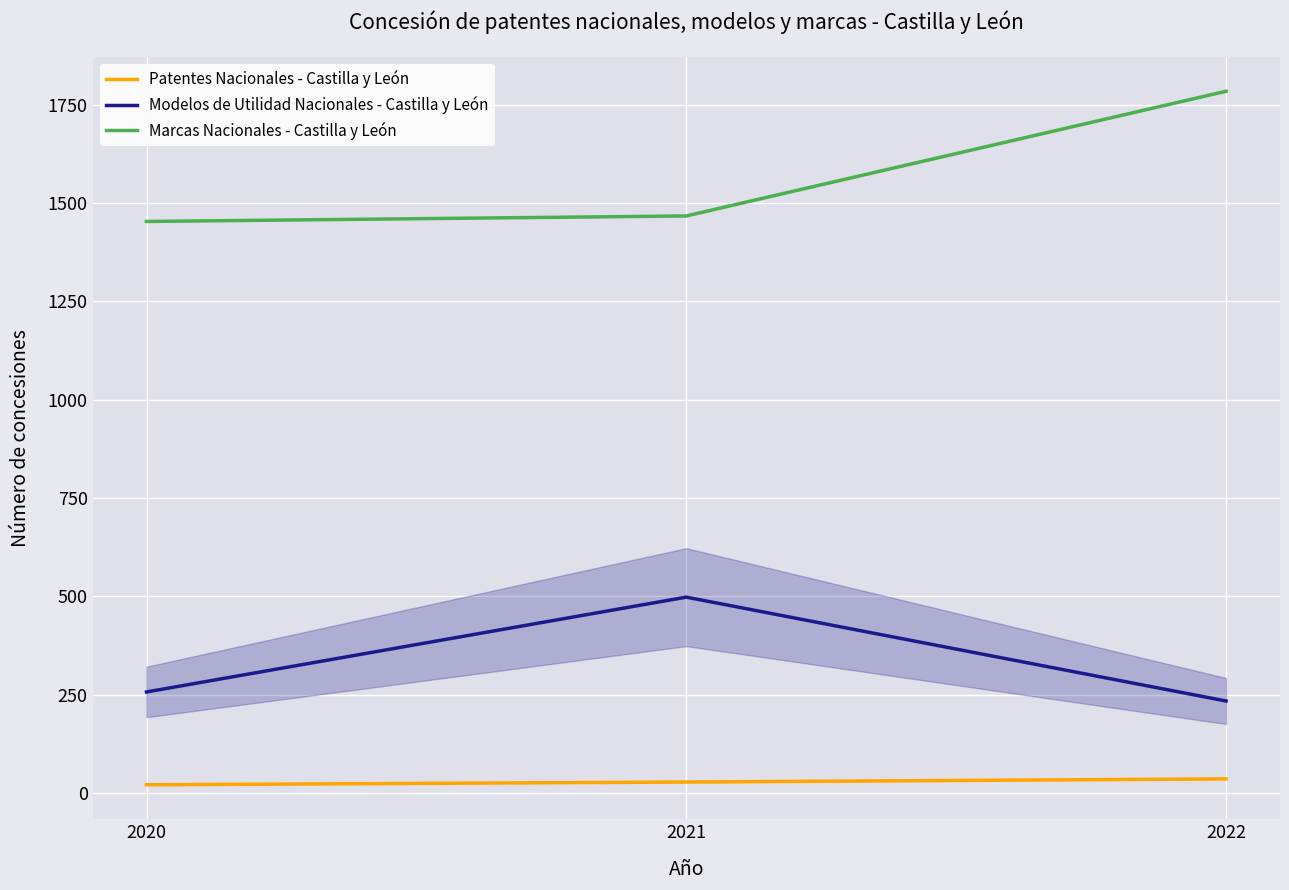

What is the maximum value for Marcas Nacionales - Castilla y León?

1784